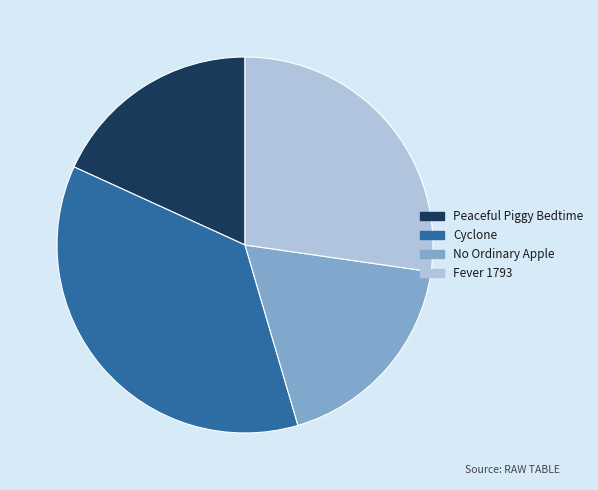

Does any single category account for the majority?

No